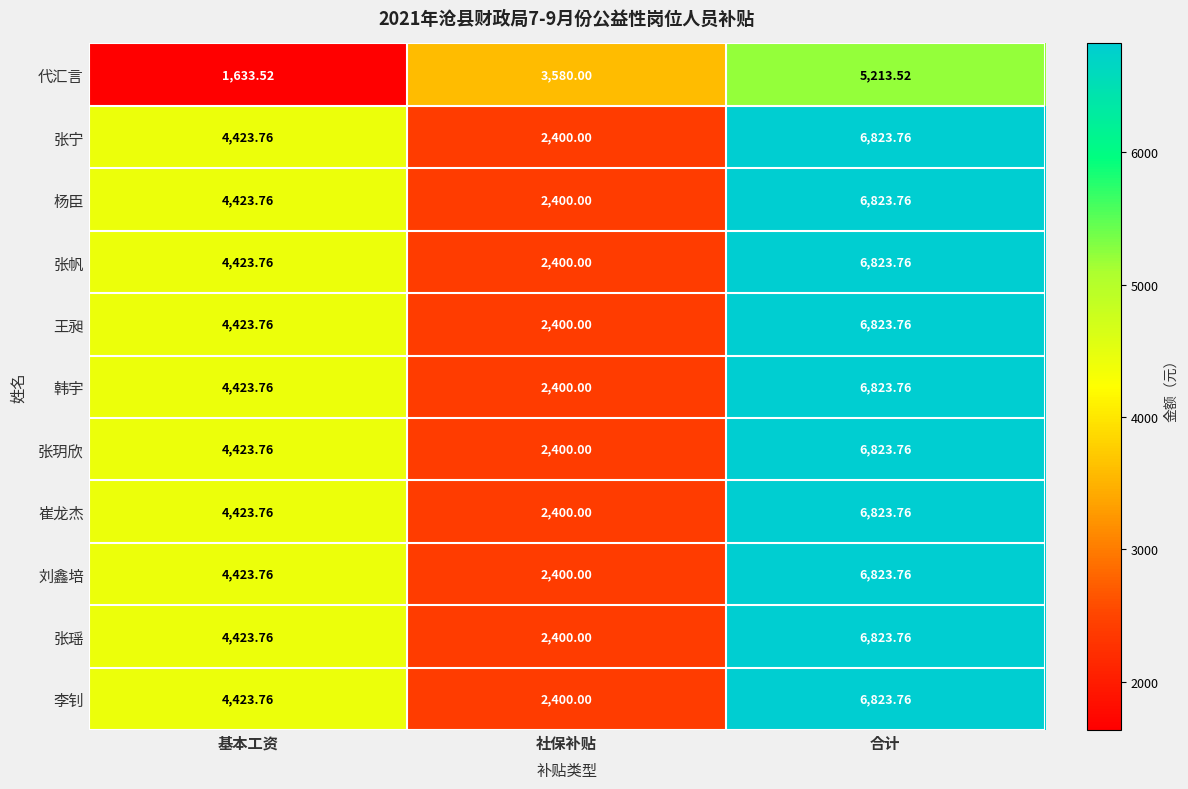

Is the value of 代汇言 at 合计 greater than the value of 刘鑫培 at 基本工资?

Yes